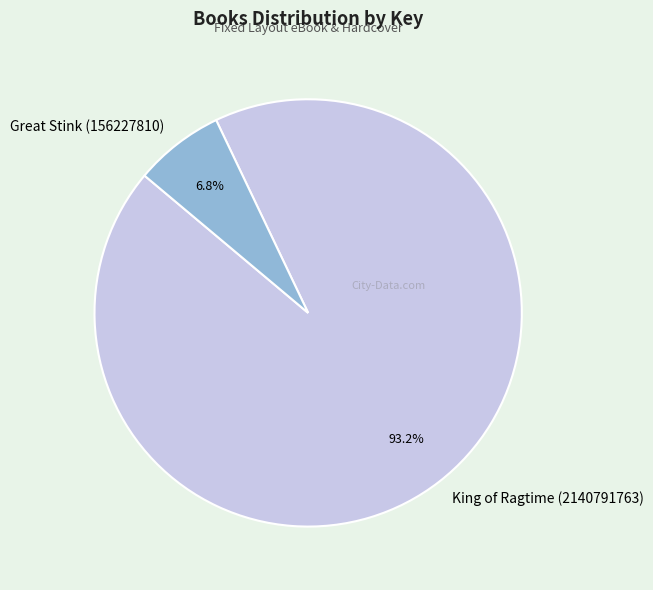

To the nearest percent, what portion does King of Ragtime (2140791763) represent?

93%